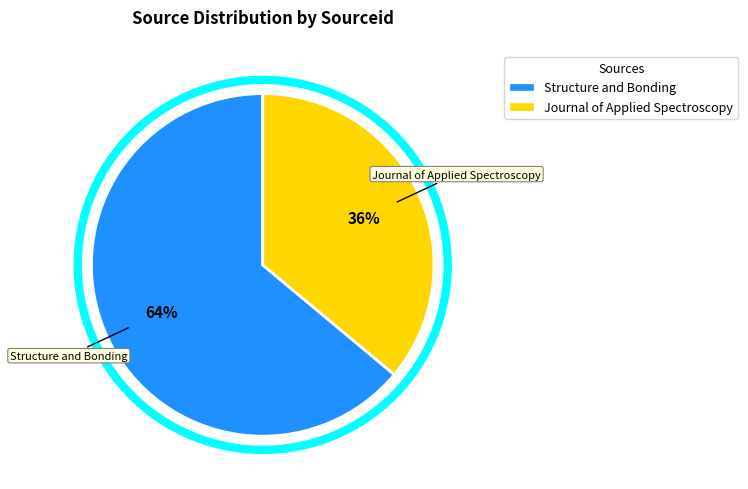

To the nearest percent, what is the difference between the largest and smallest slice percentages?

28%